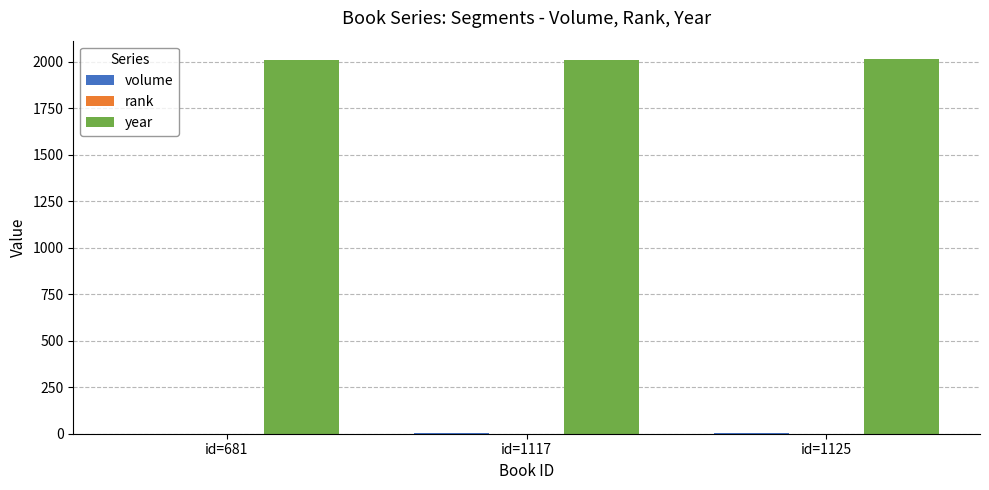

What is the greatest value displayed?

2014